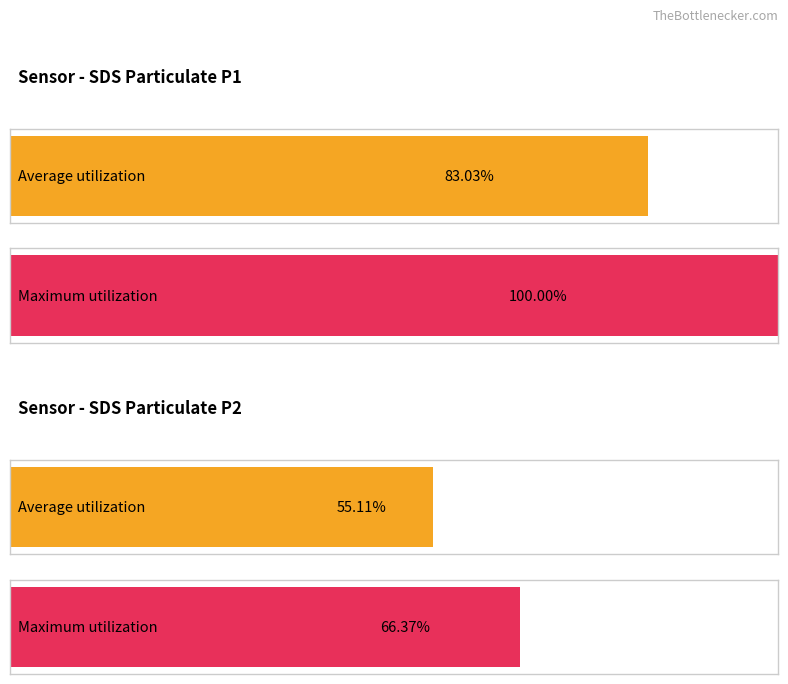

The value of Maximum utilization at -48 is 9.4. True or false?

False